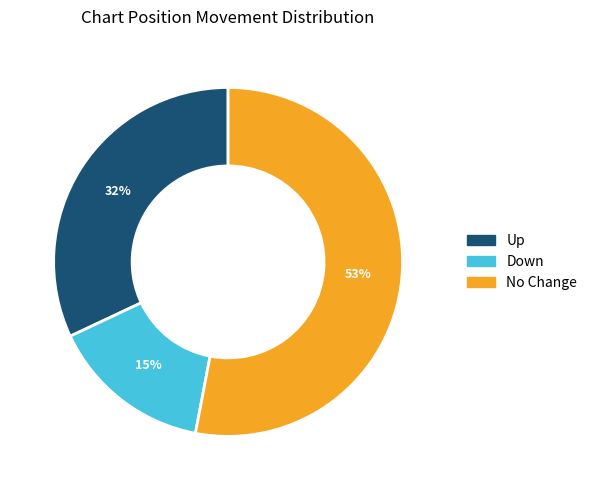

Rank the categories by value from highest to lowest.

No Change, Up, Down